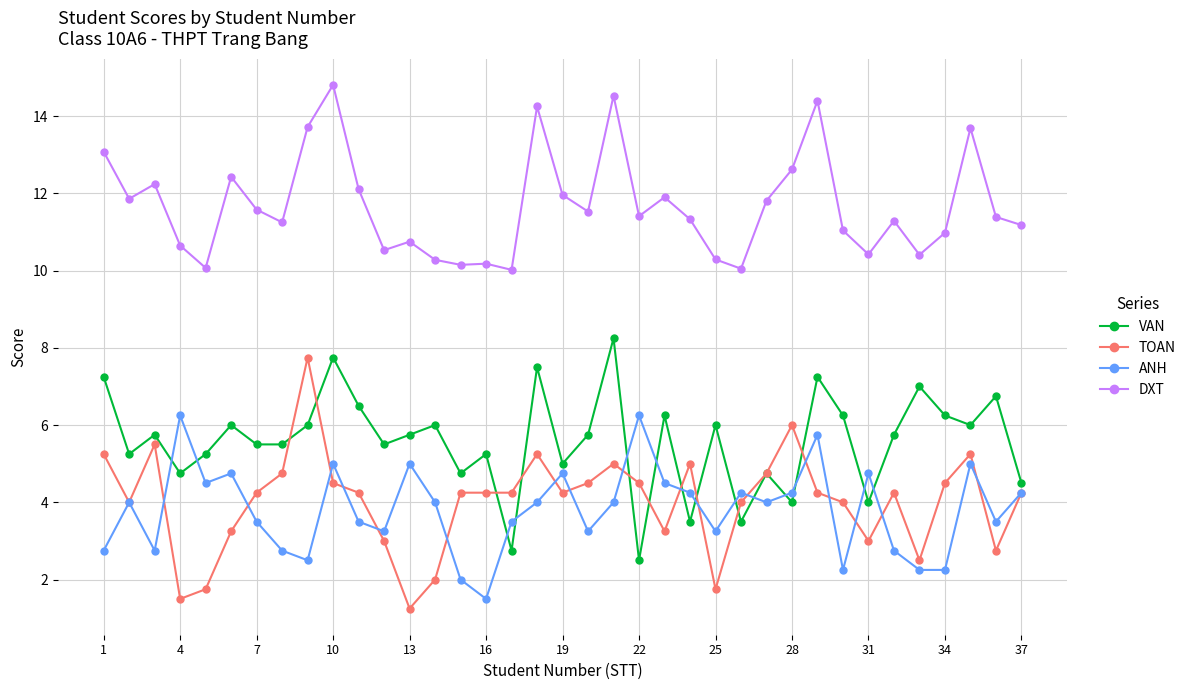

Which series has the largest range (max minus min)?

TOAN